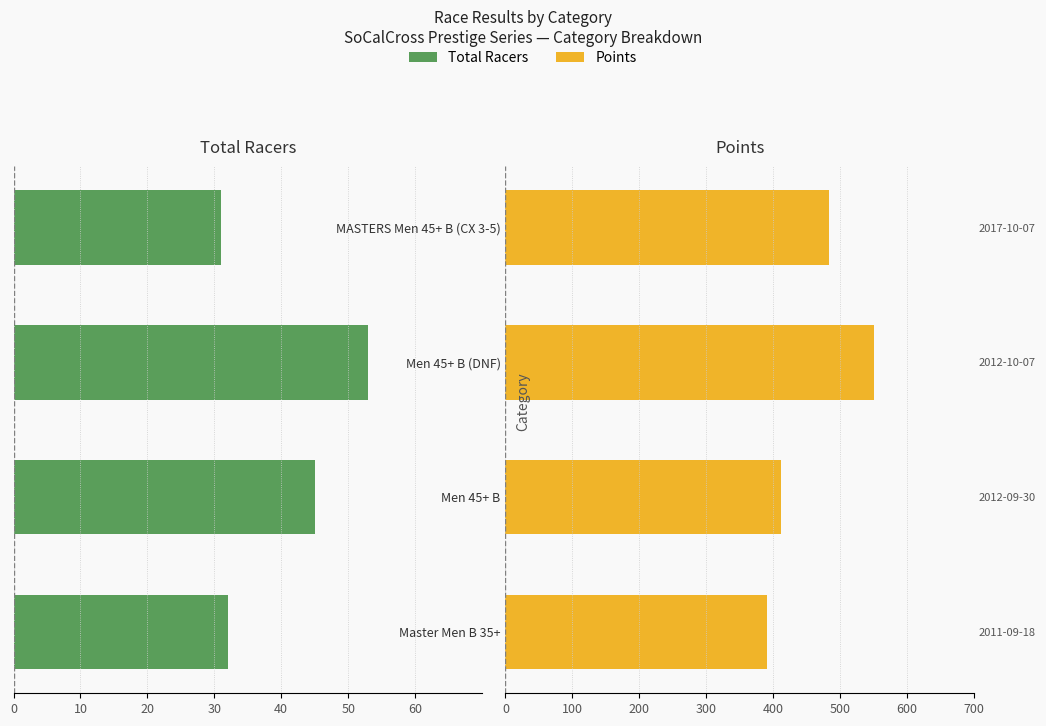

What is the sum of the Points values at 60 and 40?

940.7